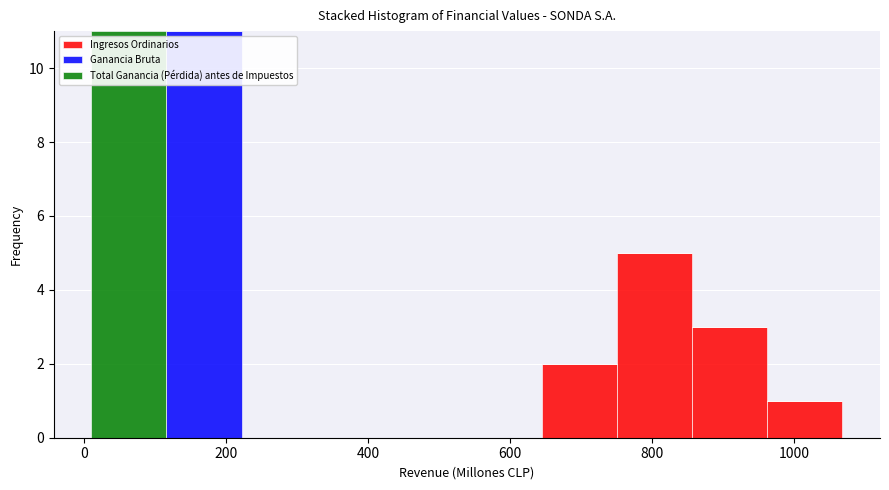

What is the total height of the stacked bar covering 860 to 960 on the x-axis? Neither the bar edges nor the heights are printed on the chart, so give them approximately, as read against the axes.

3